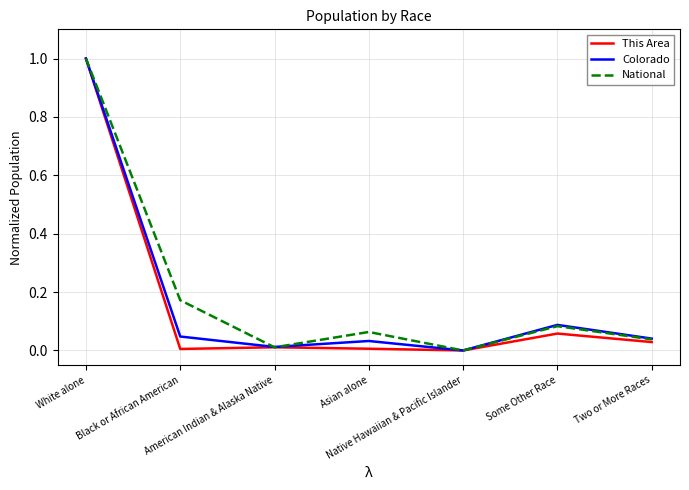

What is the greatest value displayed?

1.0